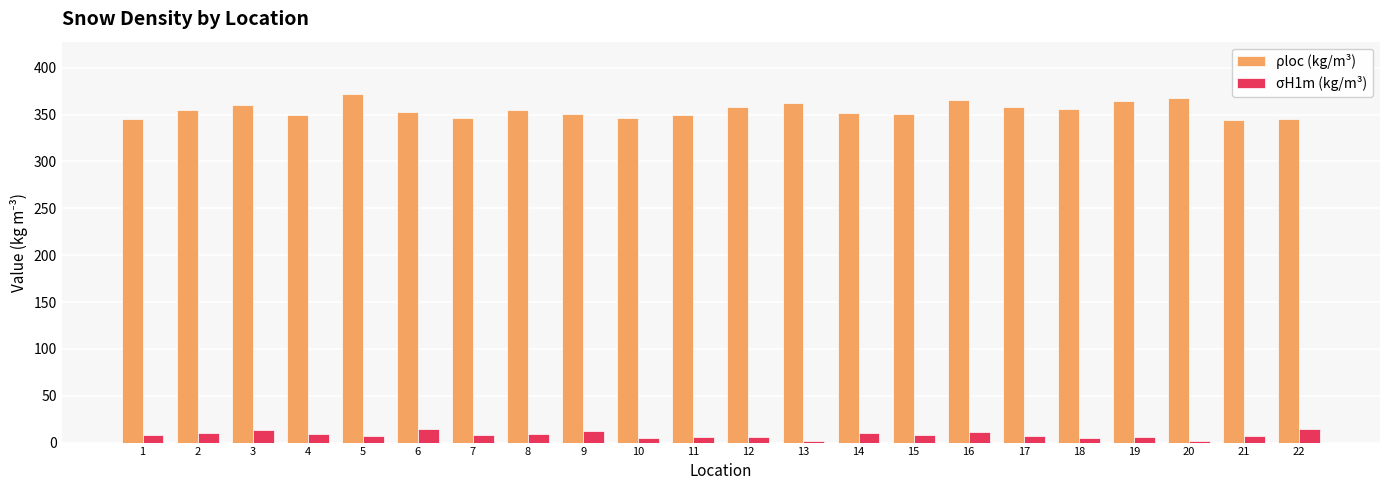

How many groups of bars are there?

22